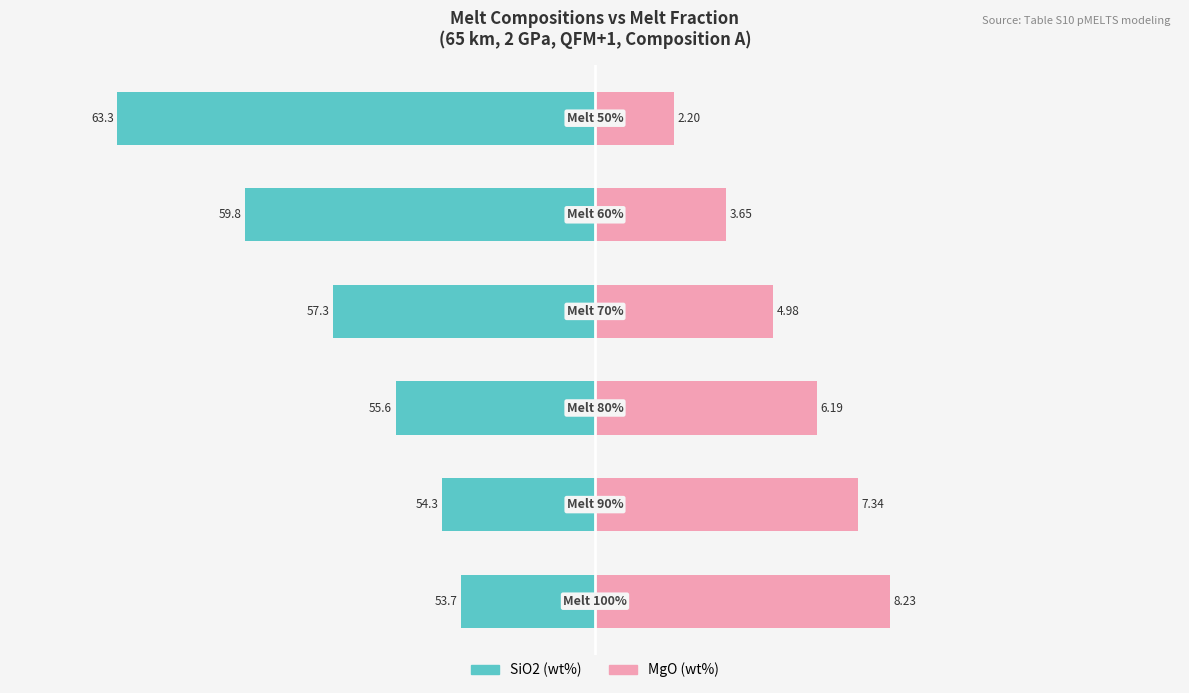

How many data points does each series have?

6